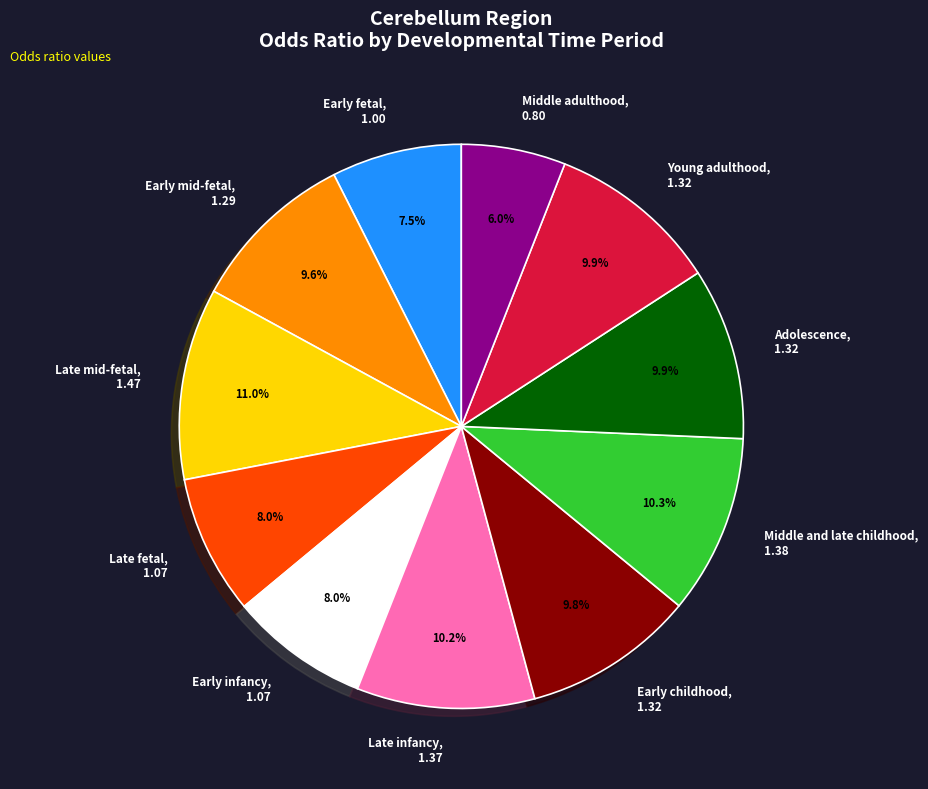

To the nearest percent, what percentage of the pie is Young adulthood?

10%